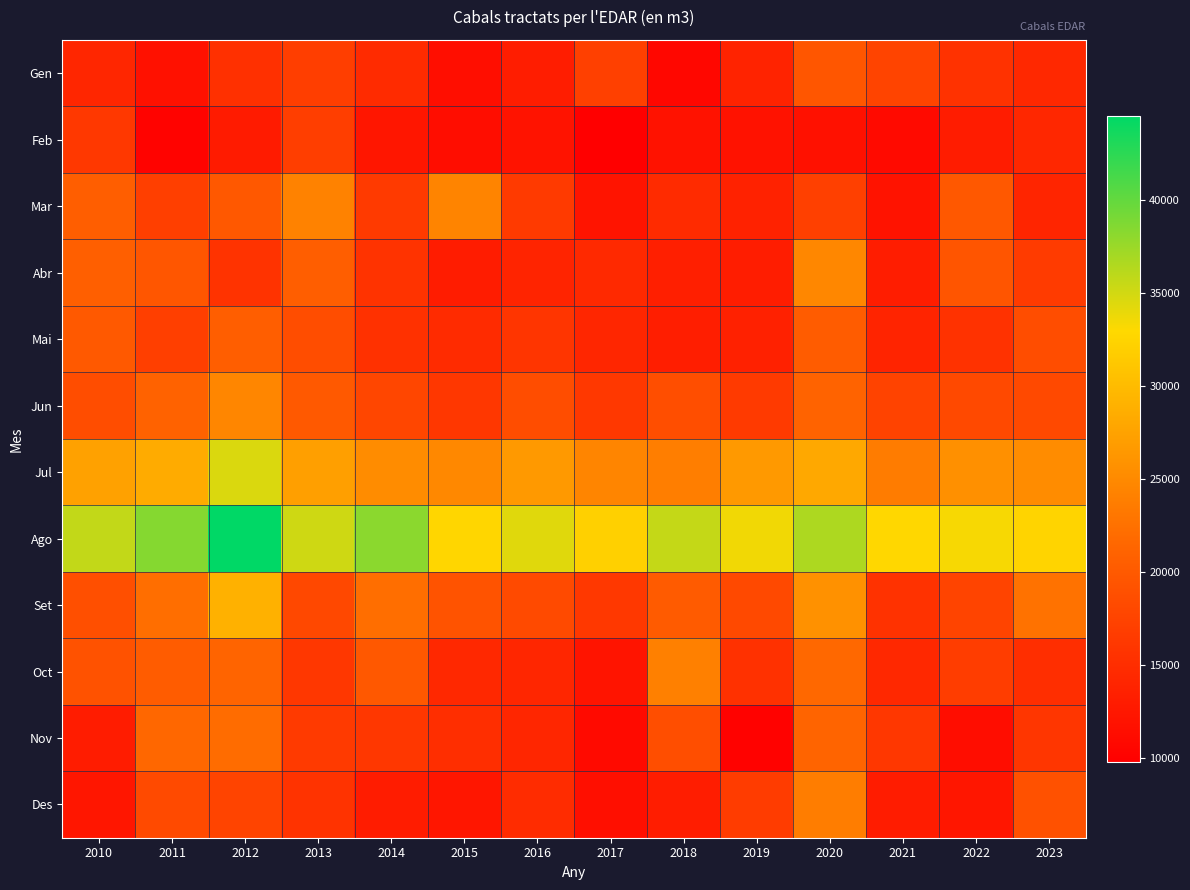

Rank the series by their maximum value, from highest to lowest.

Ago, Jul, Set, Abr, Jun, Mar, Oct, Des, Nov, Mai, Gen, Feb